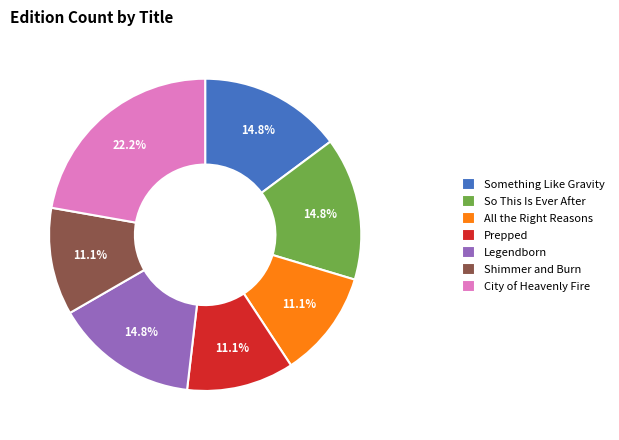

To the nearest percent, what is the difference between the Prepped and City of Heavenly Fire slice percentages?

11%